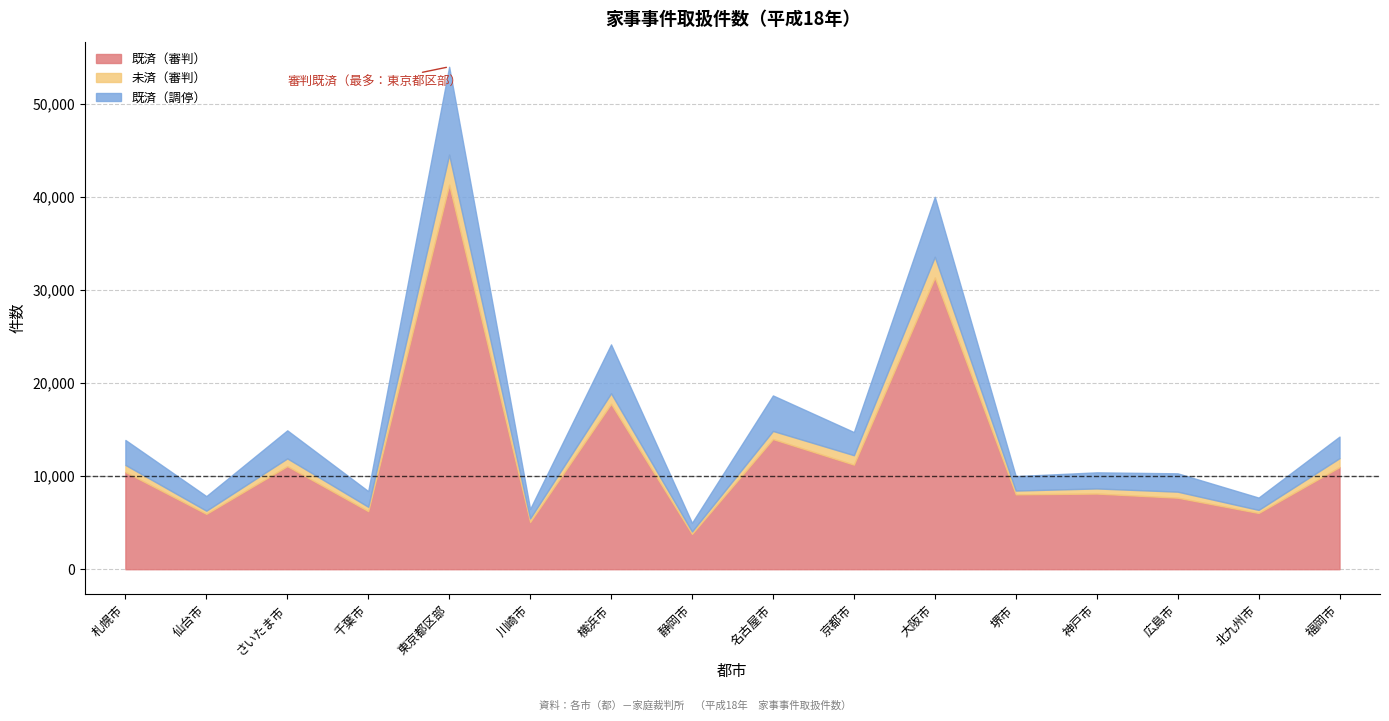

List the series in order of their overall mean, highest first.

既済（審判）, 既済（調停）, 未済（審判）